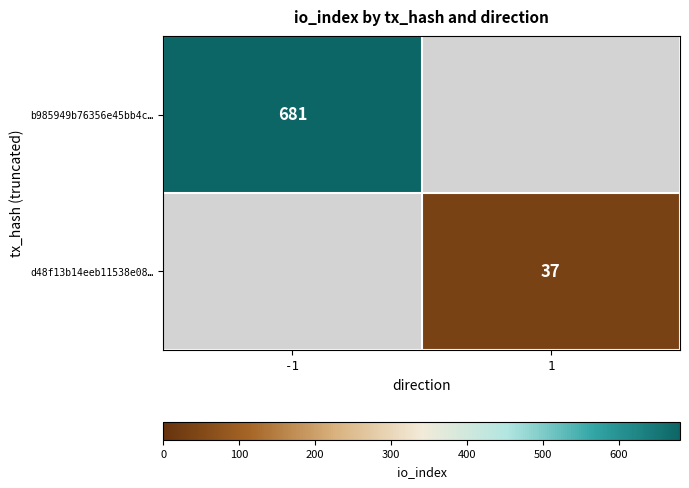

The value of d48f13b14eeb11538e08… at 1 is 37. True or false?

True